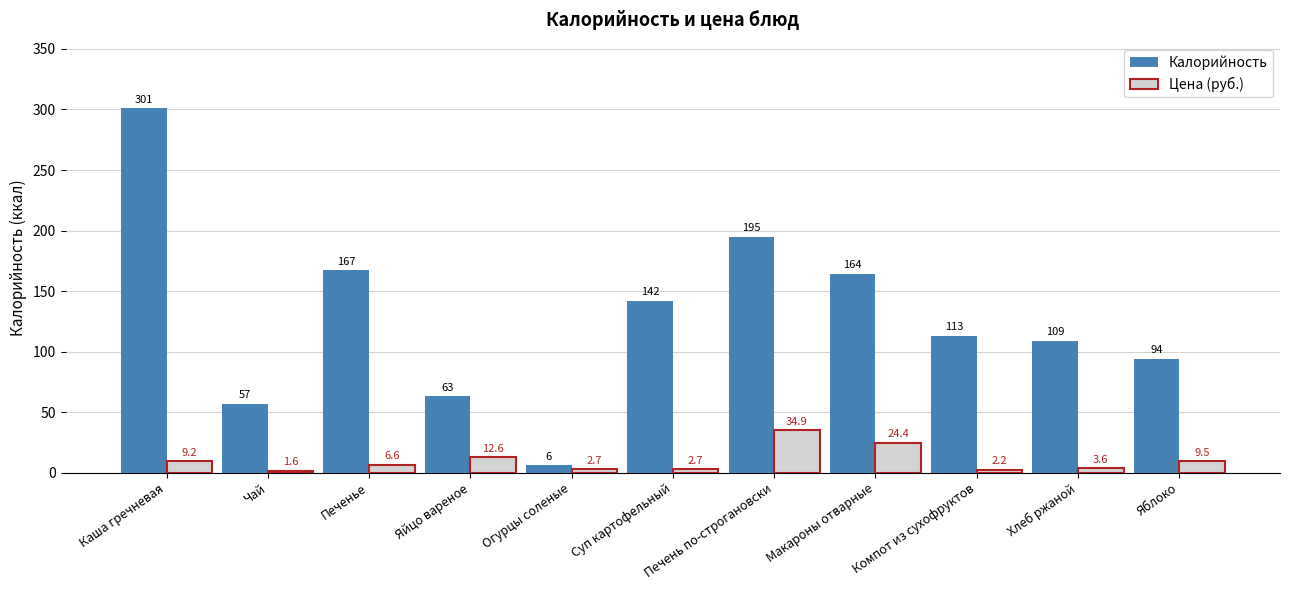

At which label does Калорийность reach its minimum?

Огурцы соленые